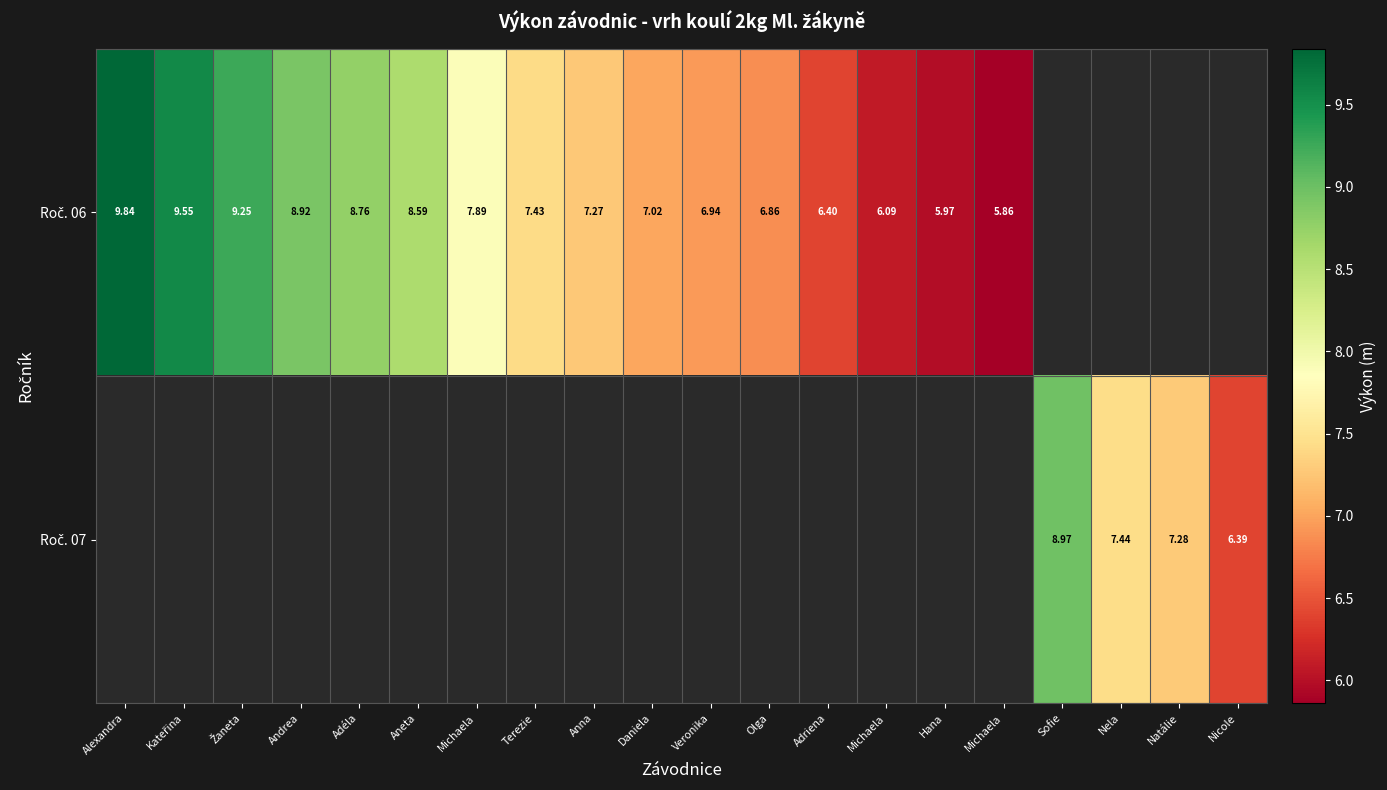

Is the value of Roč. 07 at Hana greater than the value of Roč. 06 at Sofie?

No